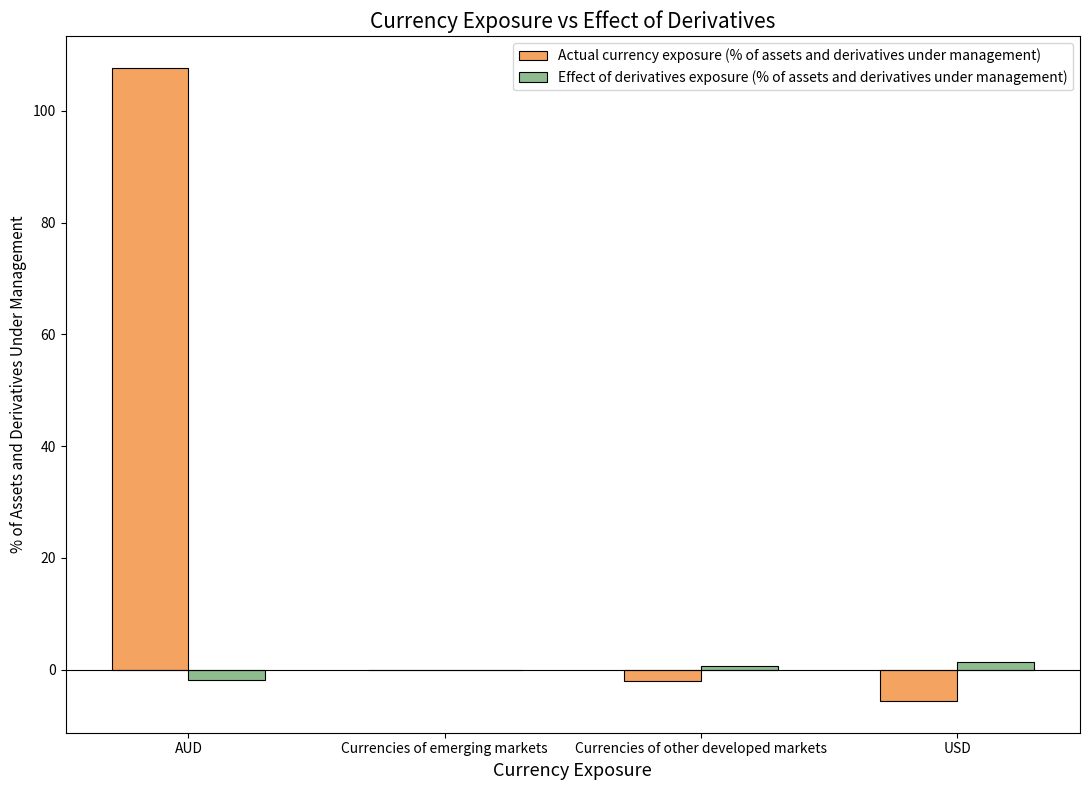

At which label is Actual currency exposure (% of assets and derivatives under management) closest to 51?

Currencies of emerging markets